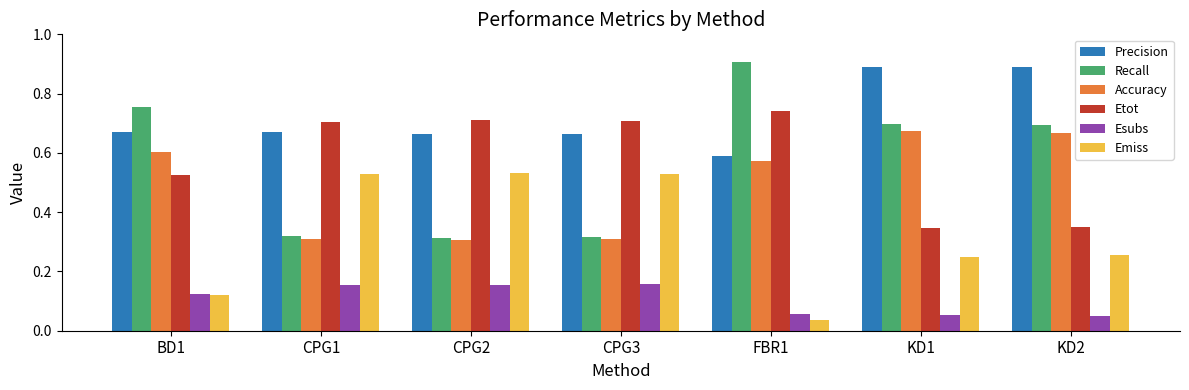

Are the bars horizontal?

No